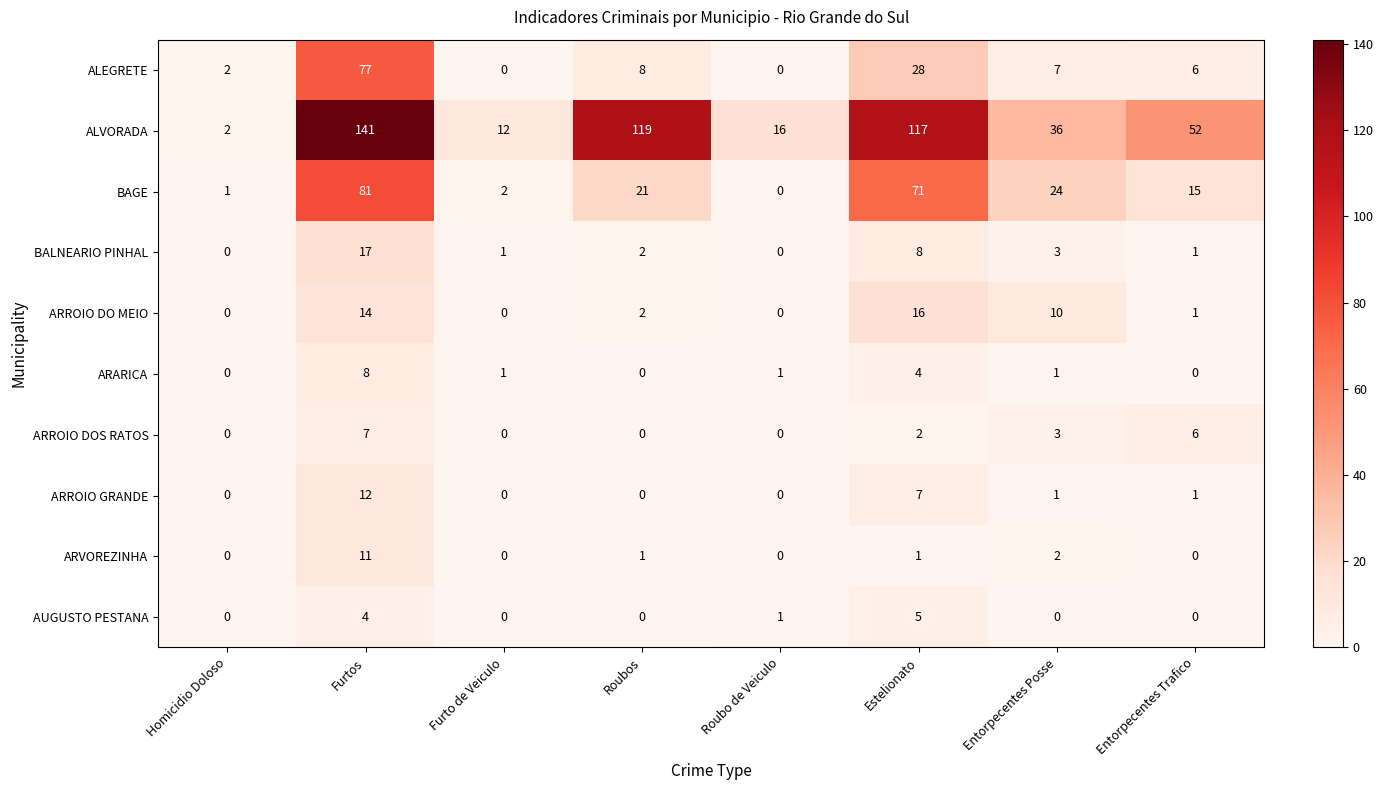

What is the maximum value shown in the chart?

141